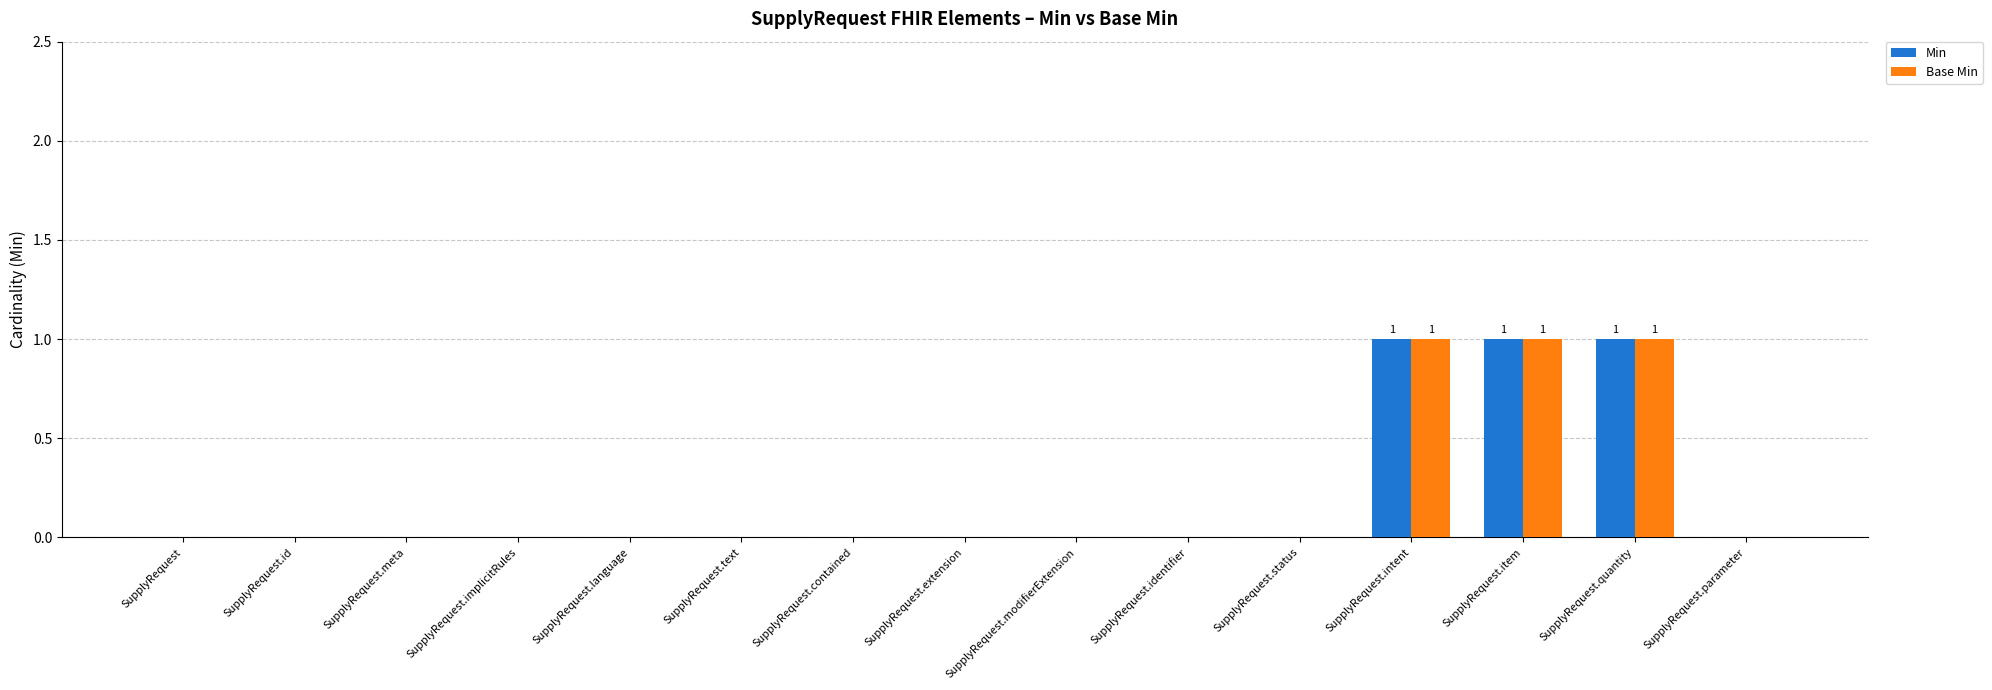

What is the sum of all Base Min values?

3